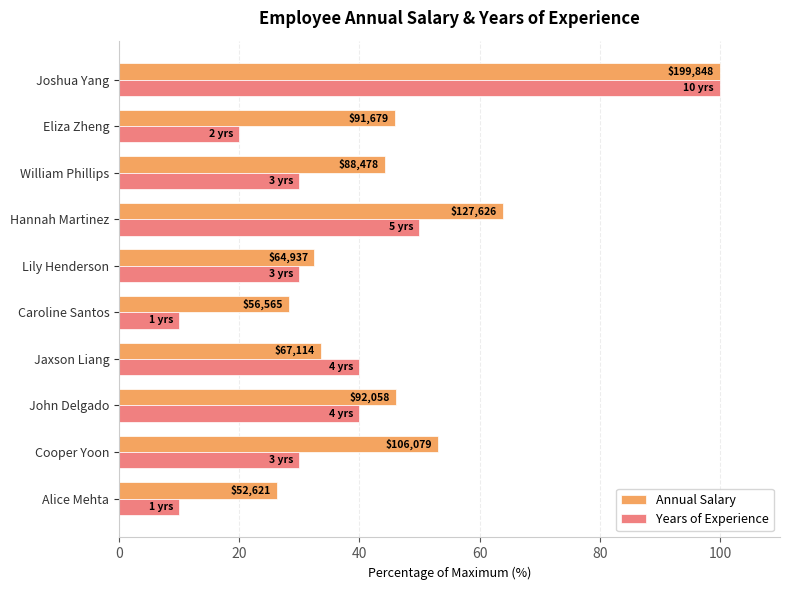

What are all the series names shown in the legend?

Annual Salary, Years of Experience